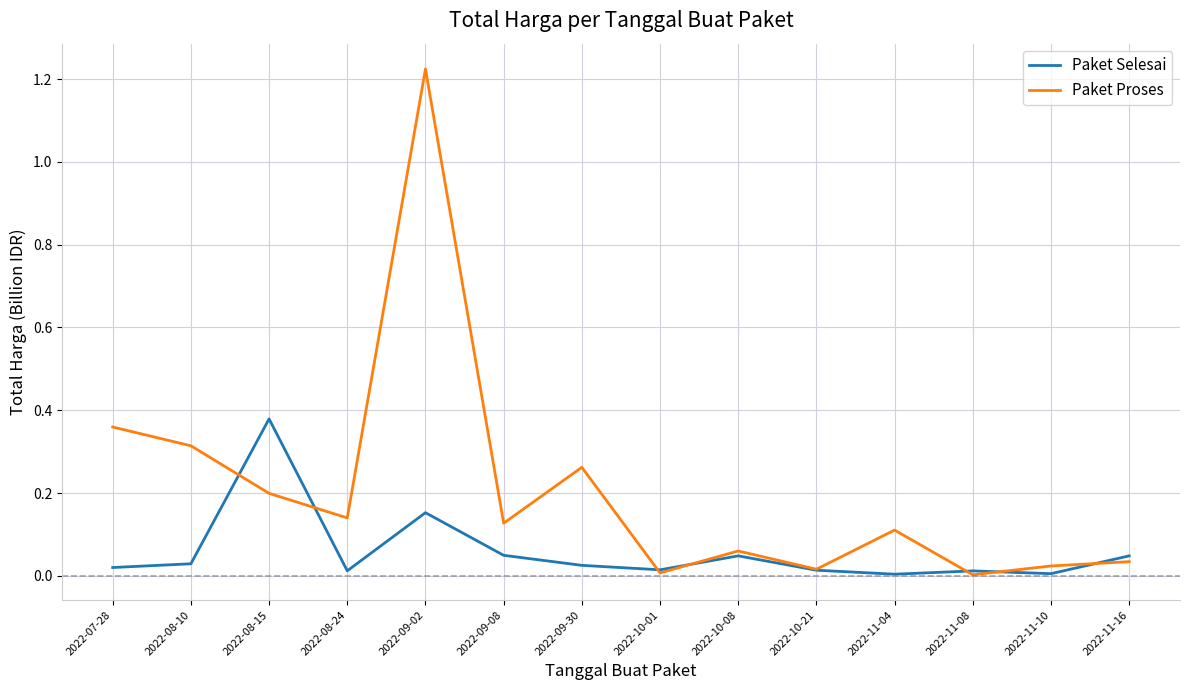

Where is the first local minimum for Paket Proses?

2022-08-24